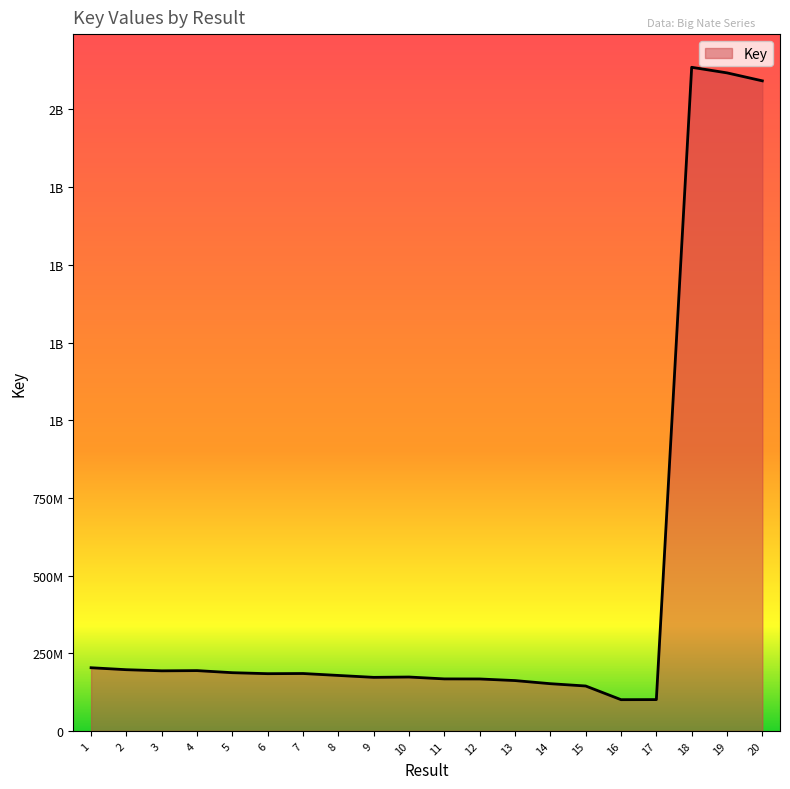

What is the greatest value displayed?

2135736537